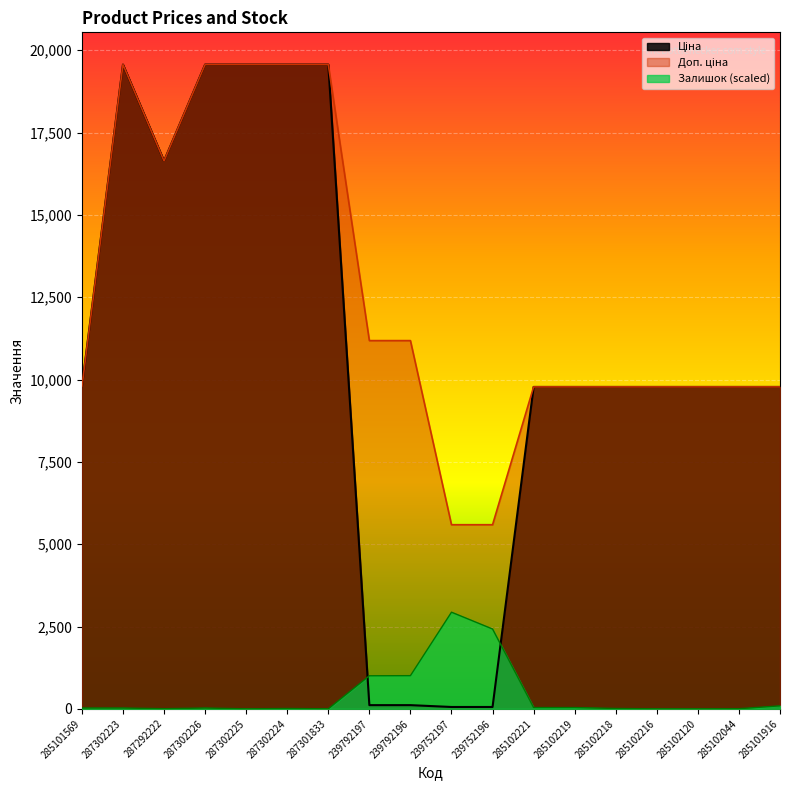

Where do Залишок and Ціна first cross each other?

287301833 and 239792197